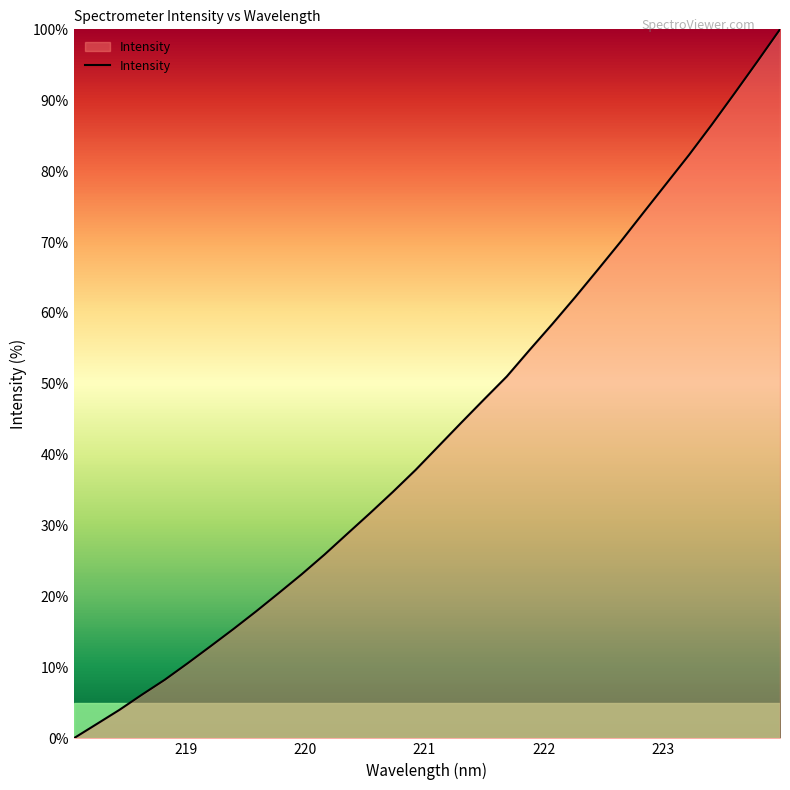

What is the maximum value shown in the chart?

100.0